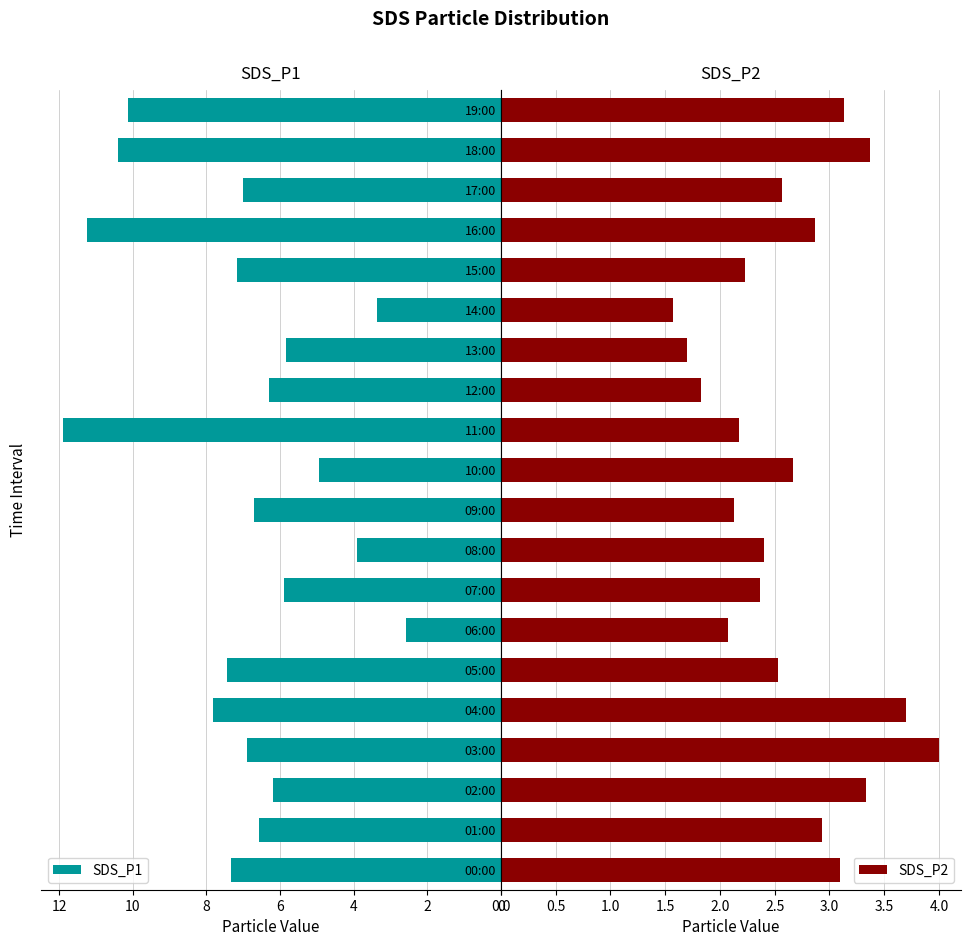

How many bars are there in each group?

2